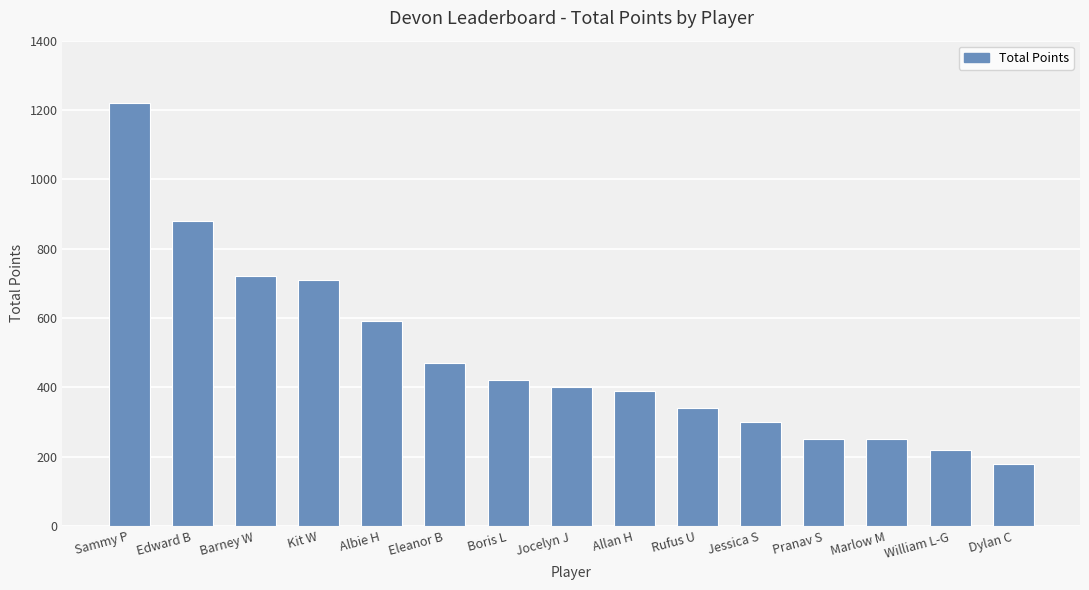

How many bars are there in total?

15